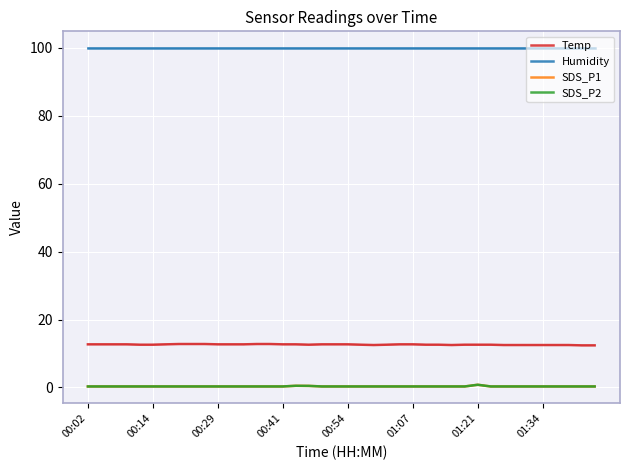

What is the difference between the second highest and minimum values in the SDS_P1 series?

0.2